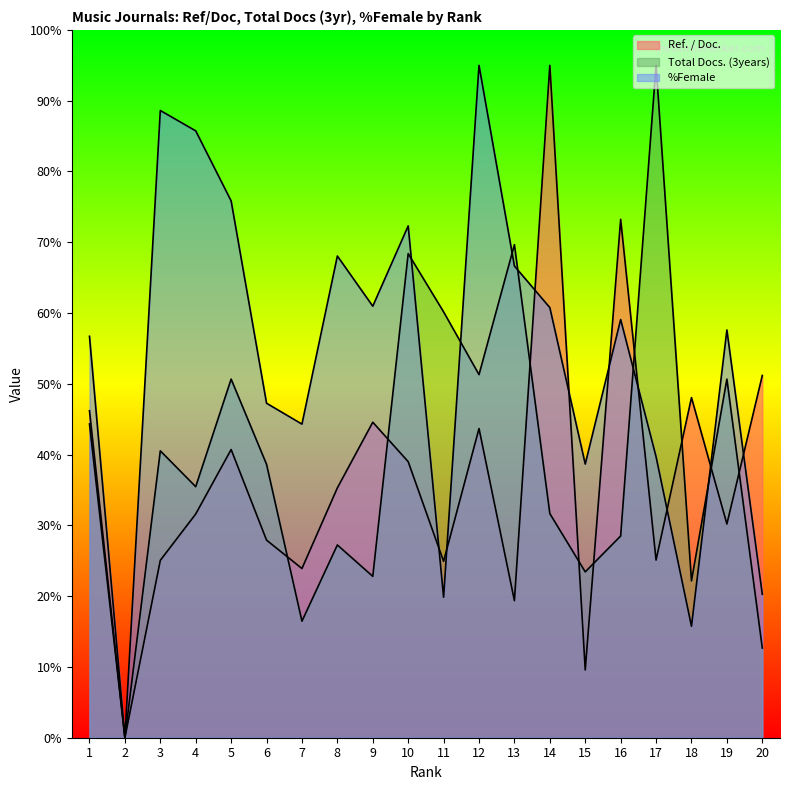

How many positive values does the Total Docs. (3years) series have?

19